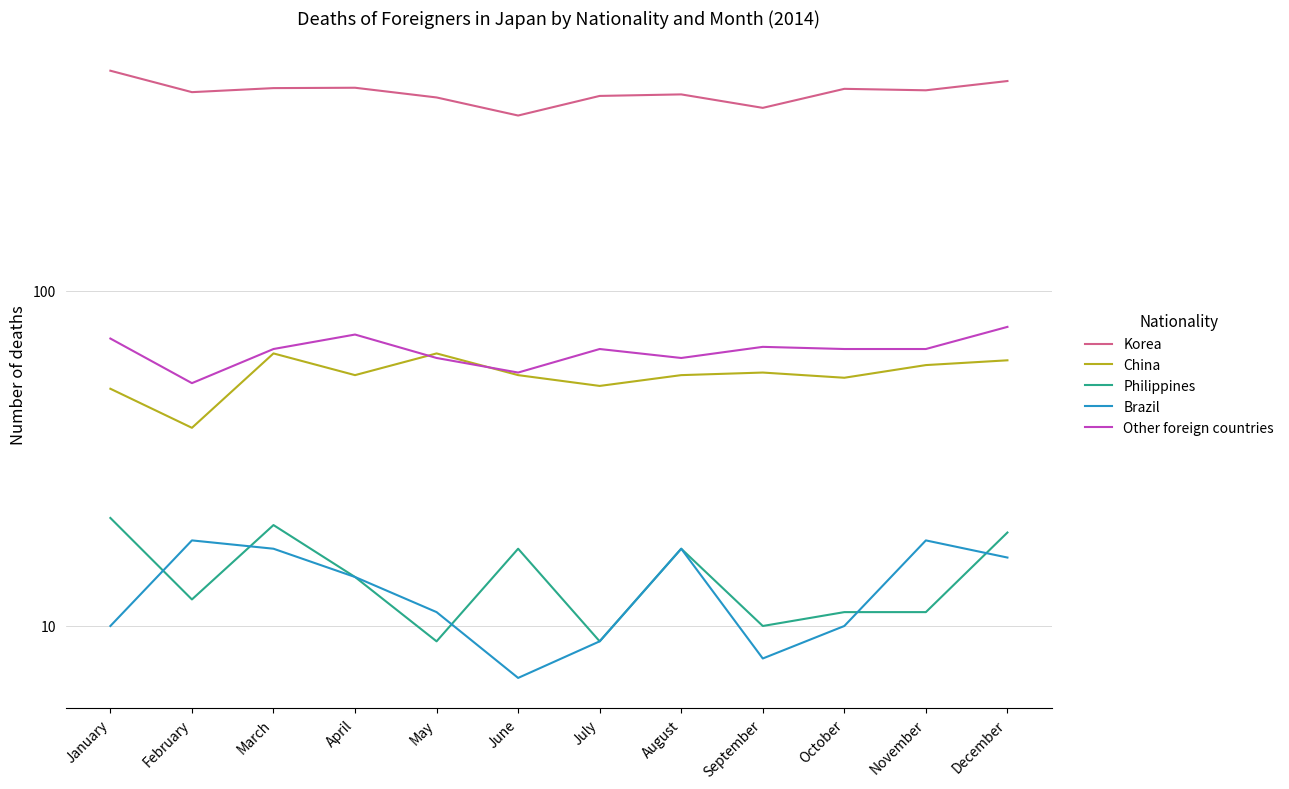

Rank the series by their maximum value, from highest to lowest.

Korea, Other foreign countries, China, Philippines, Brazil